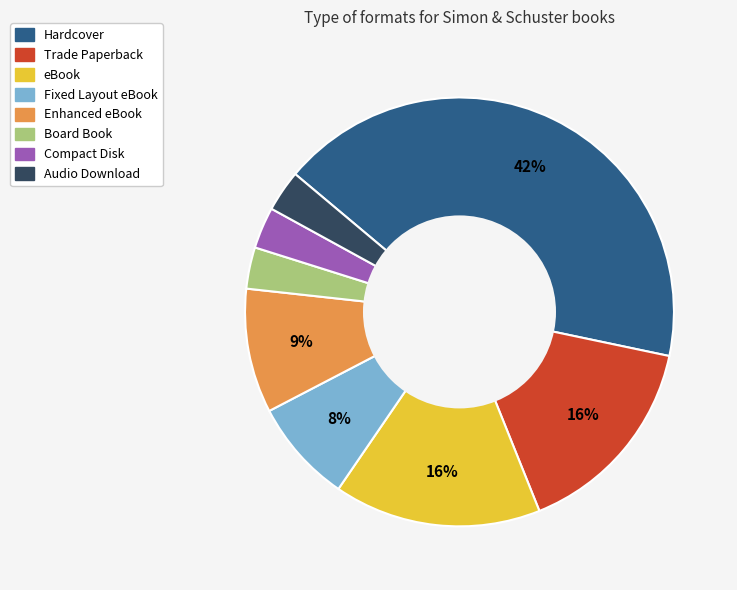

To the nearest percent, what is the difference between the largest and smallest slice percentages?

39%